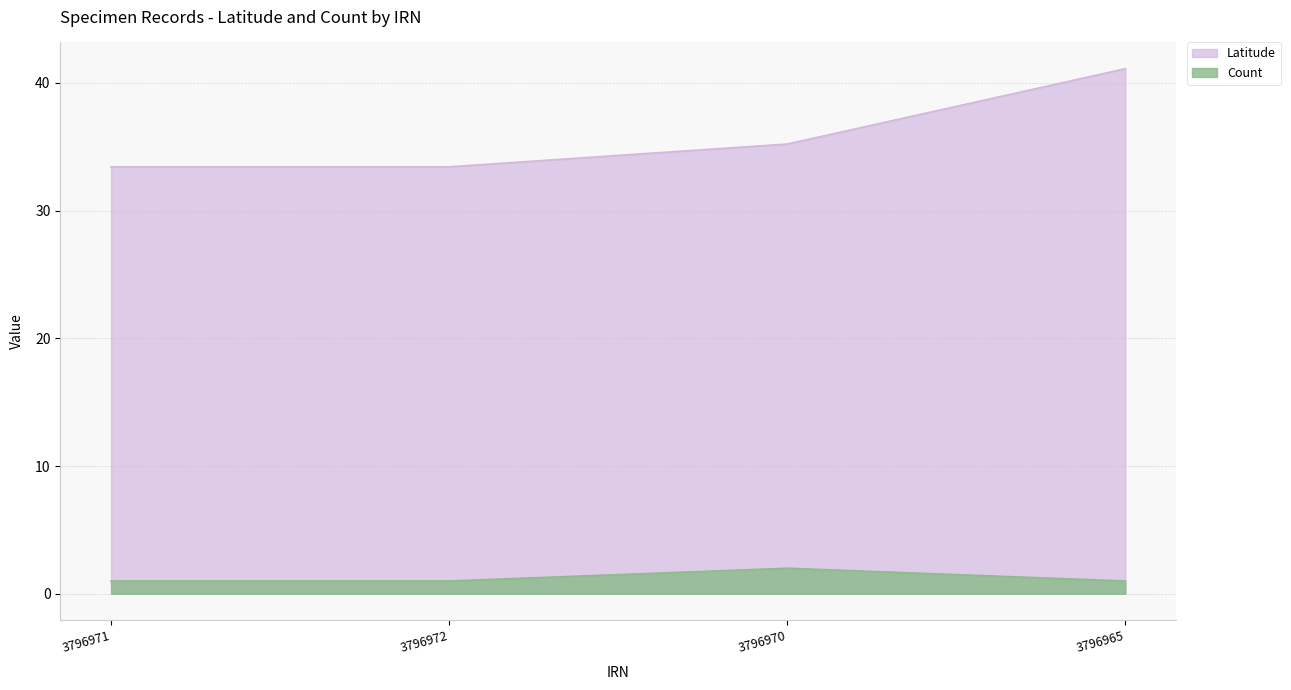

How many lines are shown in the chart?

2